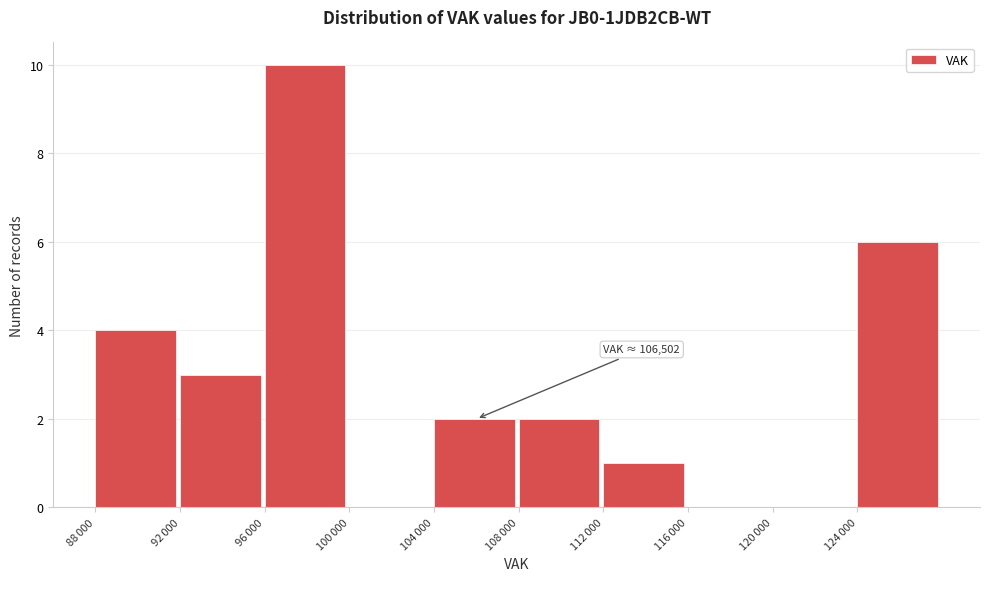

What is the greatest value displayed?

10